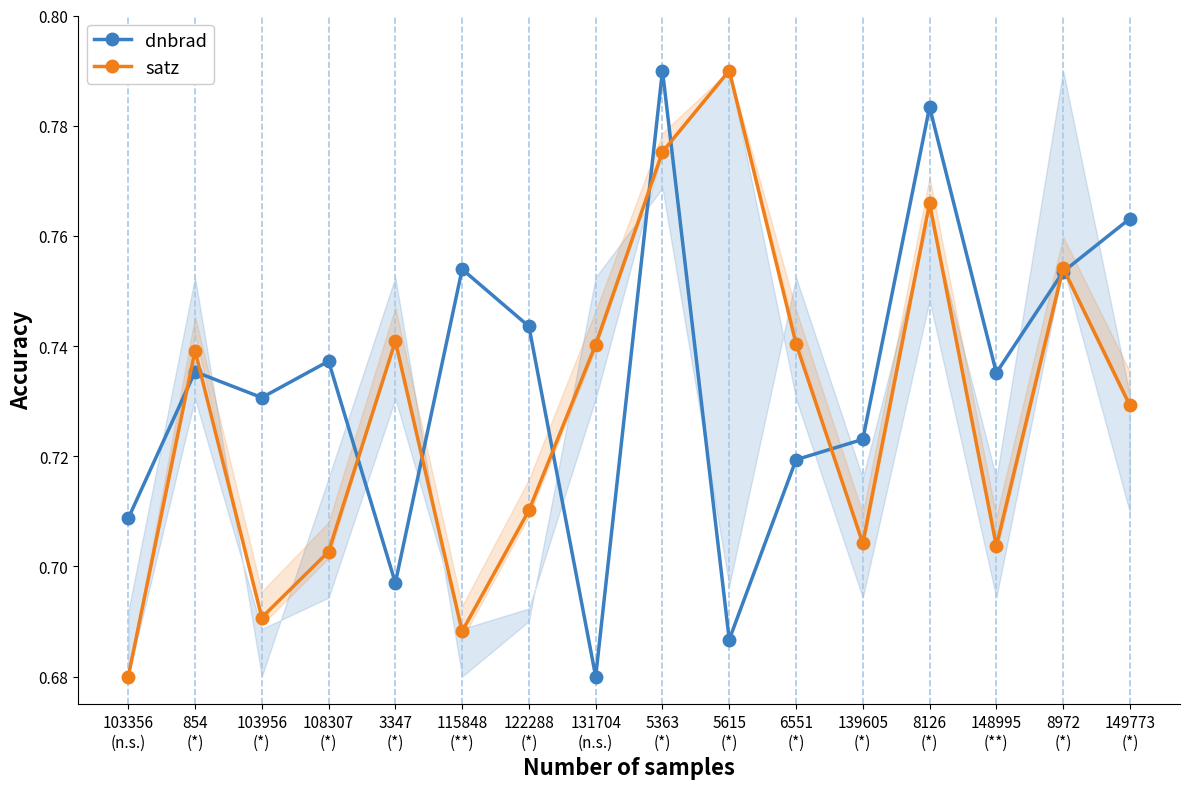

Does the chart display data point markers on the line(s)?

Yes